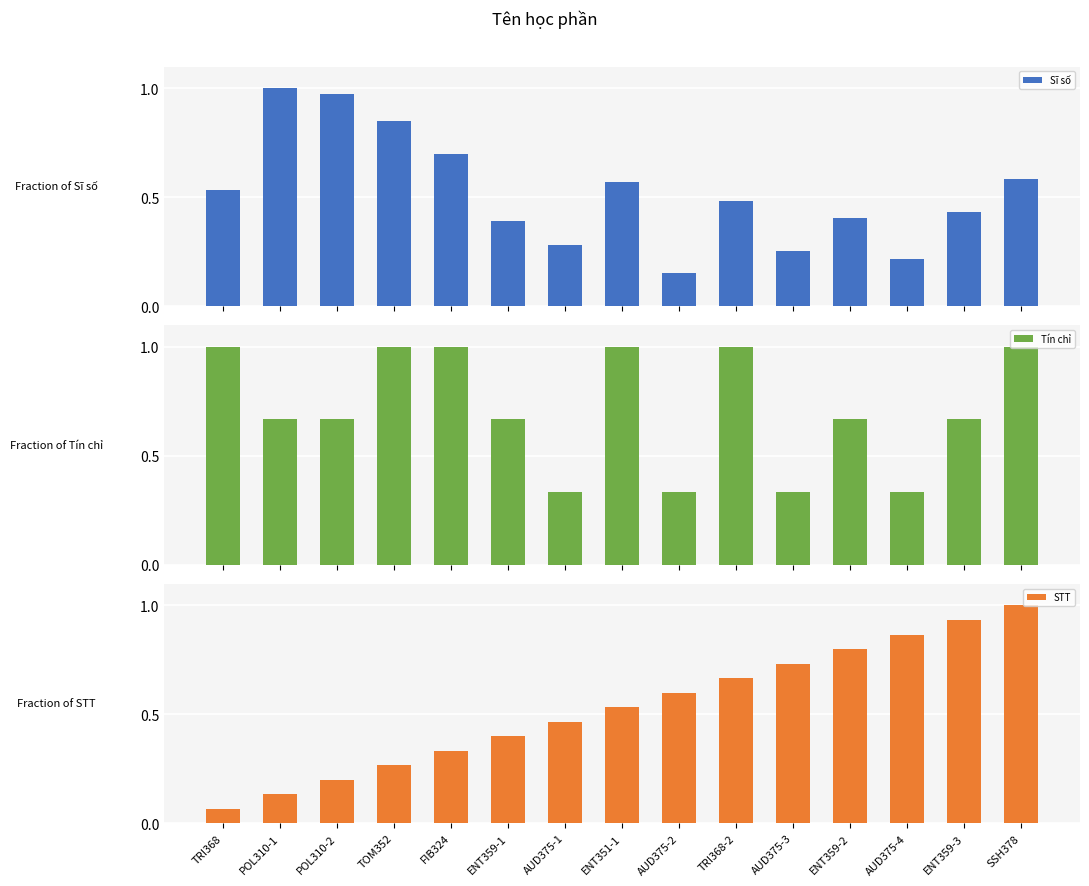

Reading left to right, what are all the values shown in this chart?

Sĩ số: 0.5	1.0	1.0	0.8	0.7	0.4	0.3	0.6	0.2	0.5	0.3	0.4	0.2	0.4	0.6
Tín chỉ: 1.0	0.7	0.7	1.0	1.0	0.7	0.3	1.0	0.3	1.0	0.3	0.7	0.3	0.7	1.0
STT: 0.1	0.1	0.2	0.3	0.3	0.4	0.5	0.5	0.6	0.7	0.7	0.8	0.9	0.9	1.0